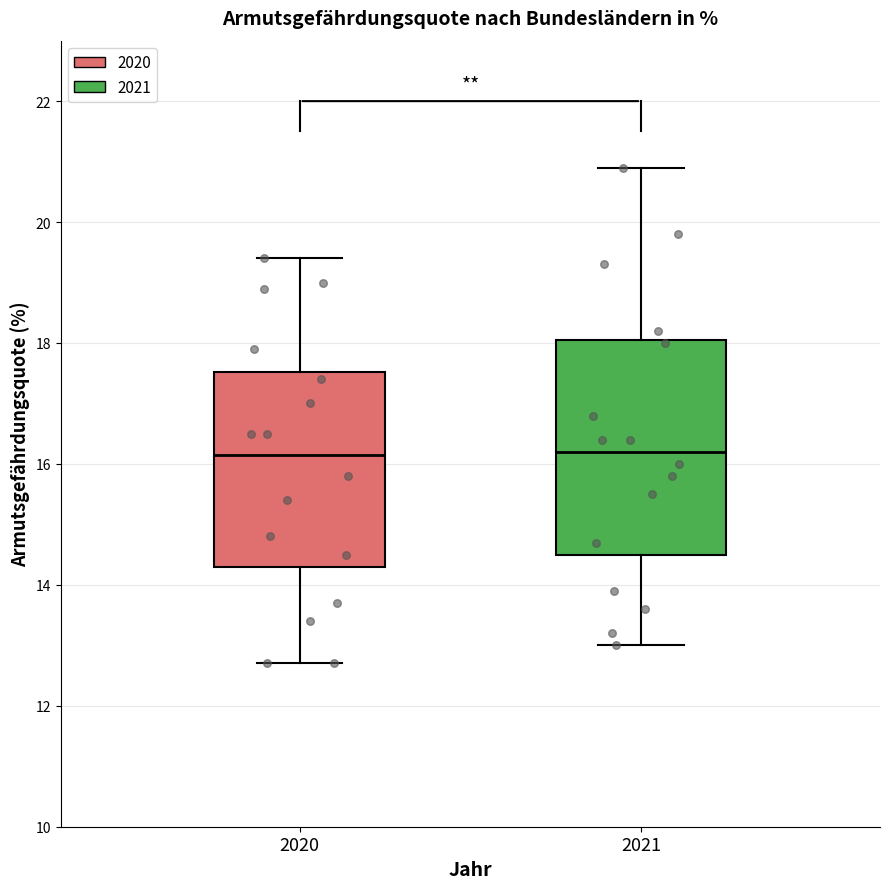

Which box is the tallest, from its lower edge to its upper edge?

2021